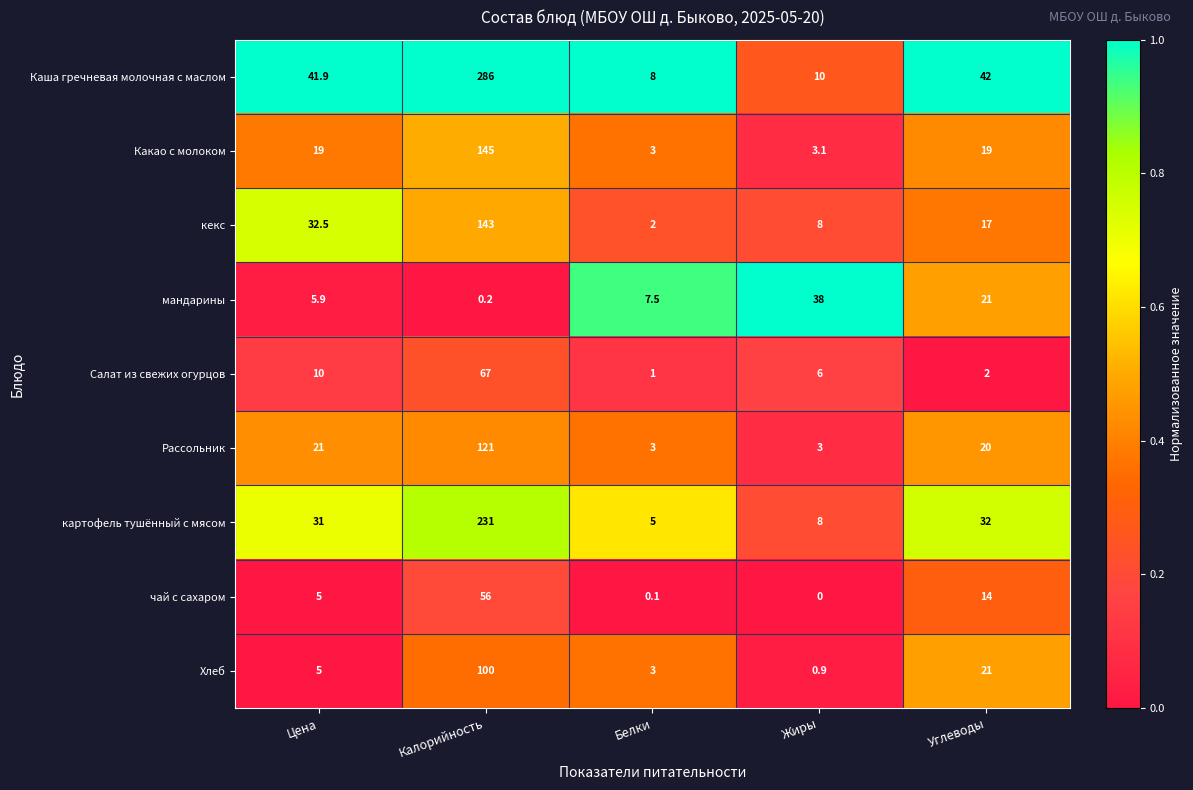

Which series changed the most between Цена and Углеводы?

Хлеб